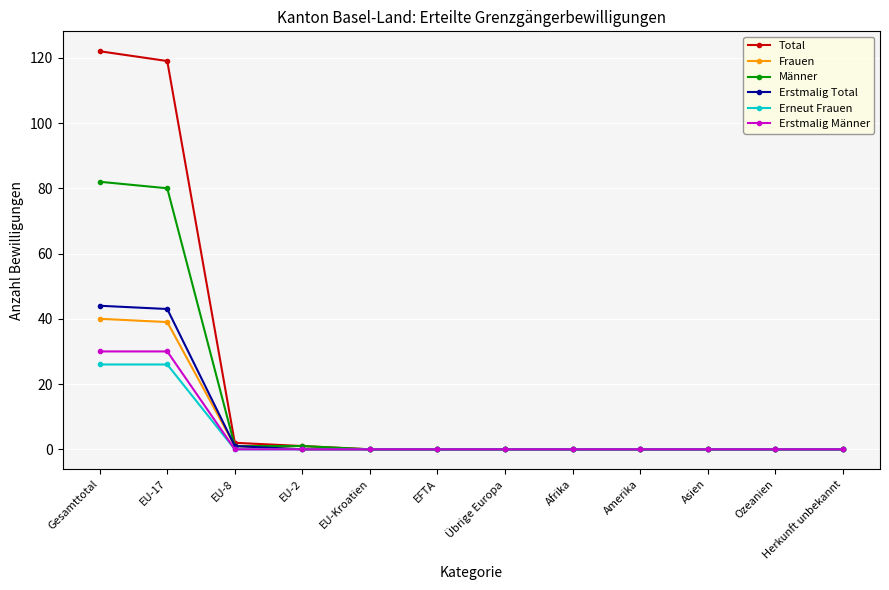

How many lines are shown in the chart?

6